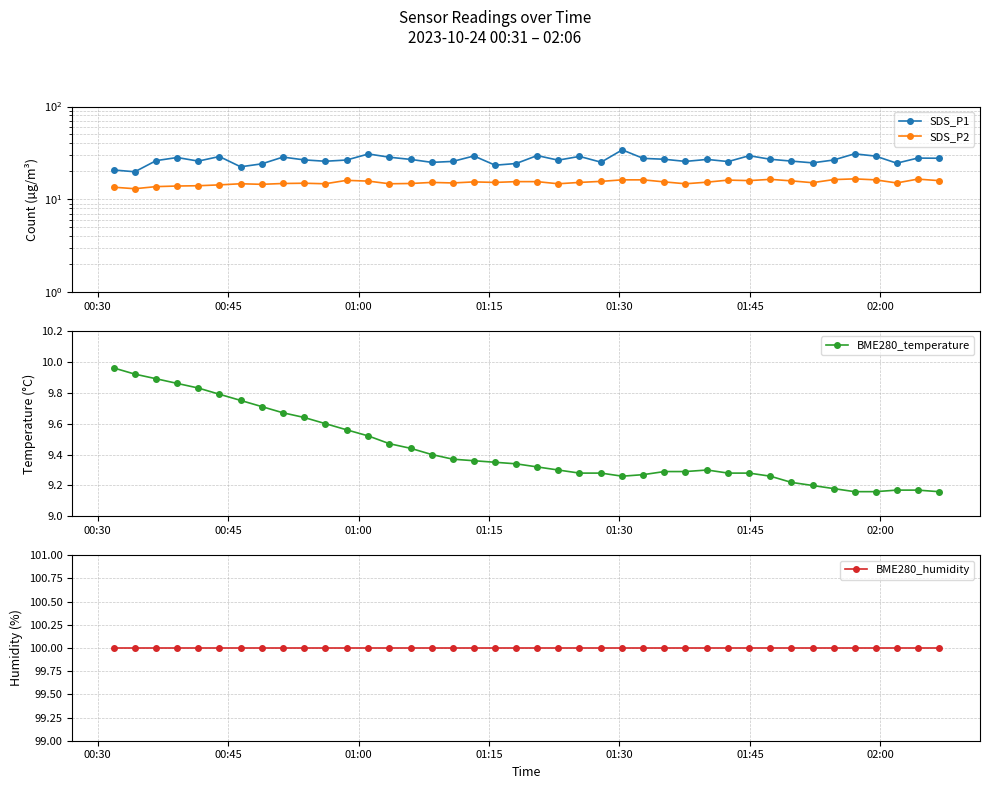

True or false: BME280_temperature and BME280_humidity intersect in this chart.

False